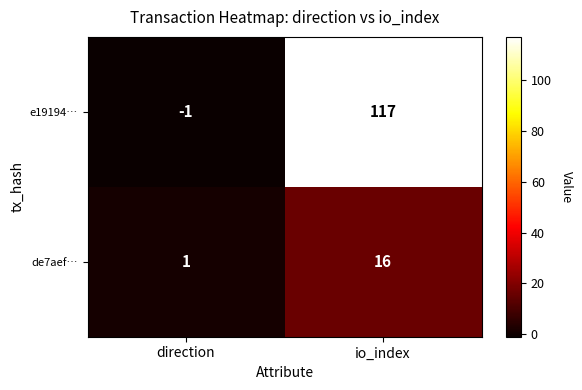

At which category is the sum across all series the highest?

io_index